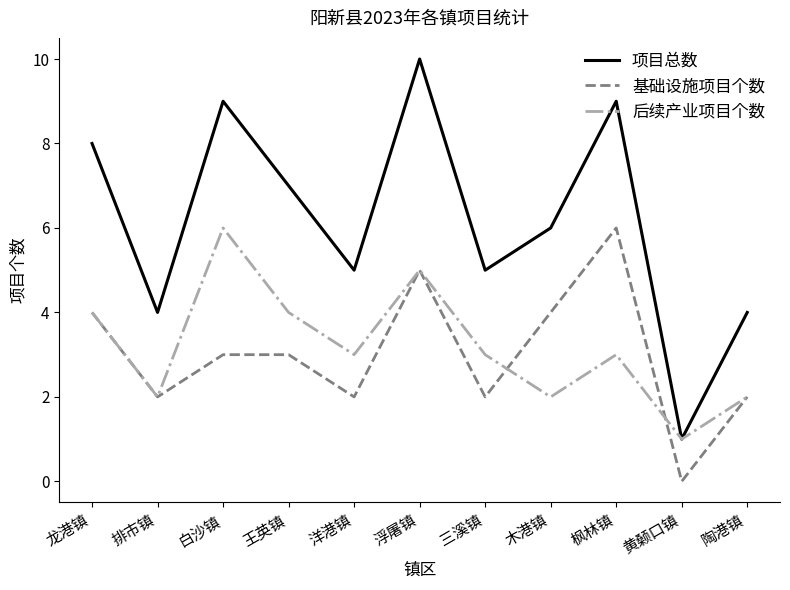

What are all the series names shown in the legend?

项目总数, 基础设施项目个数, 后续产业项目个数